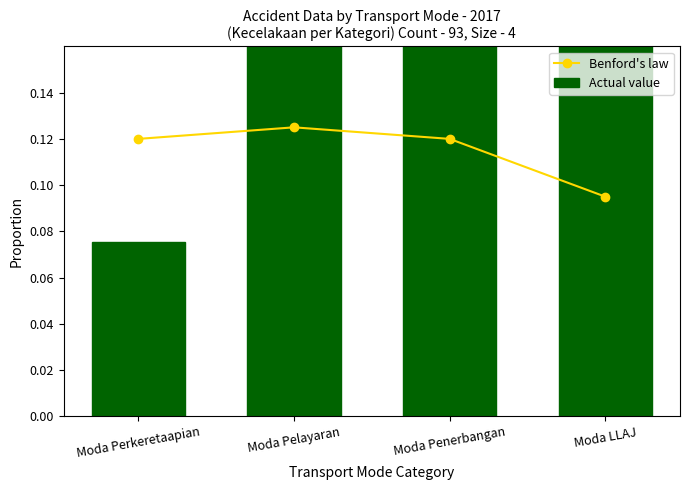

True or false: Actual value has a value of 0.1 at Moda Perkeretaapian.

False